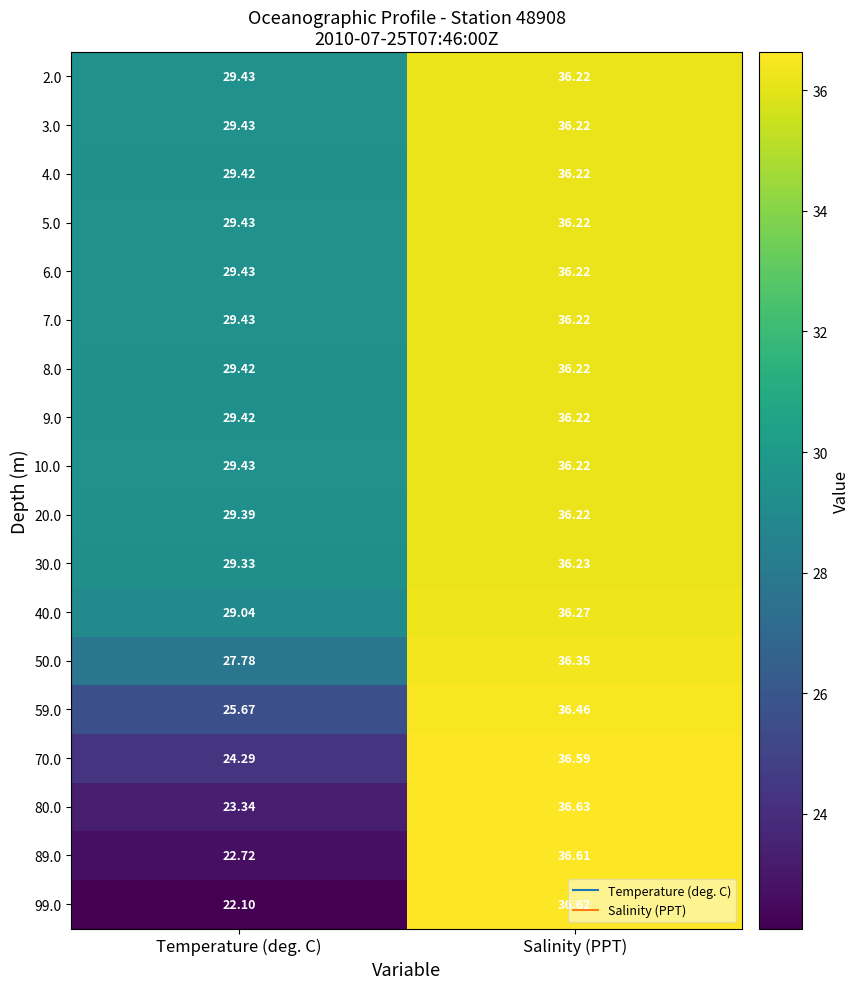

At which category is the sum across all series the highest?

Salinity (PPT)